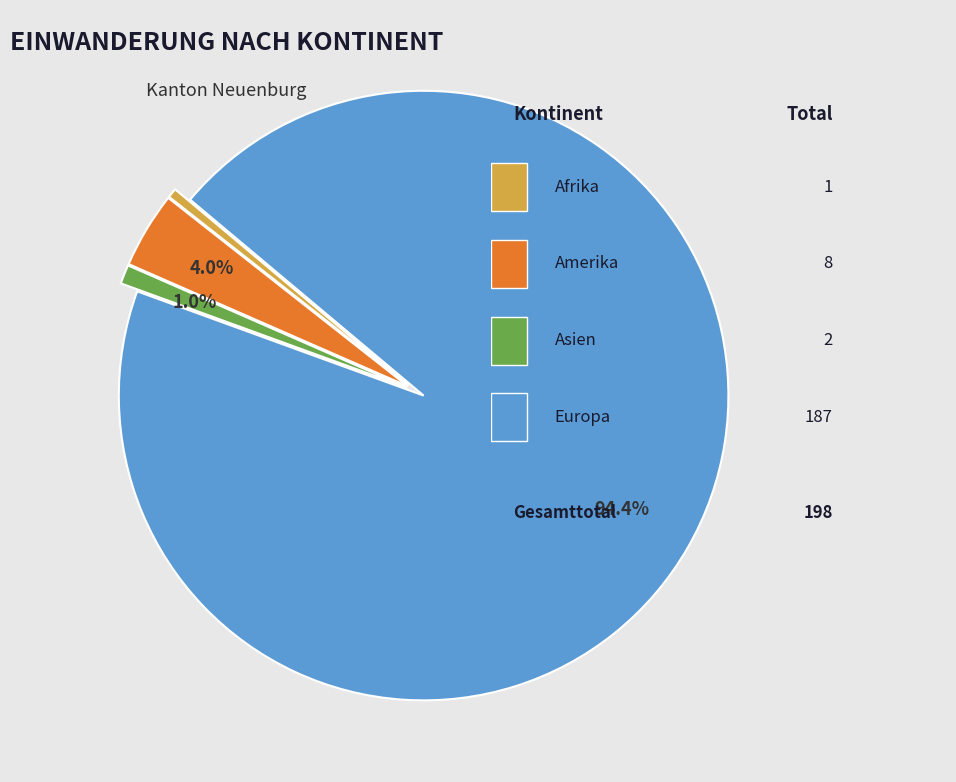

Is there a majority slice in this chart?

Yes